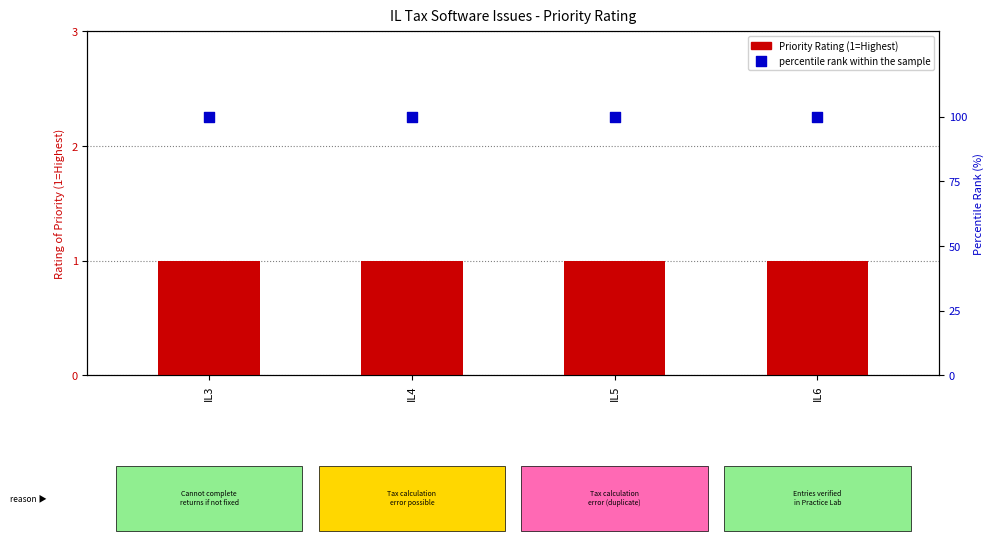

Which series has the largest total across all categories?

percentile rank within the sample